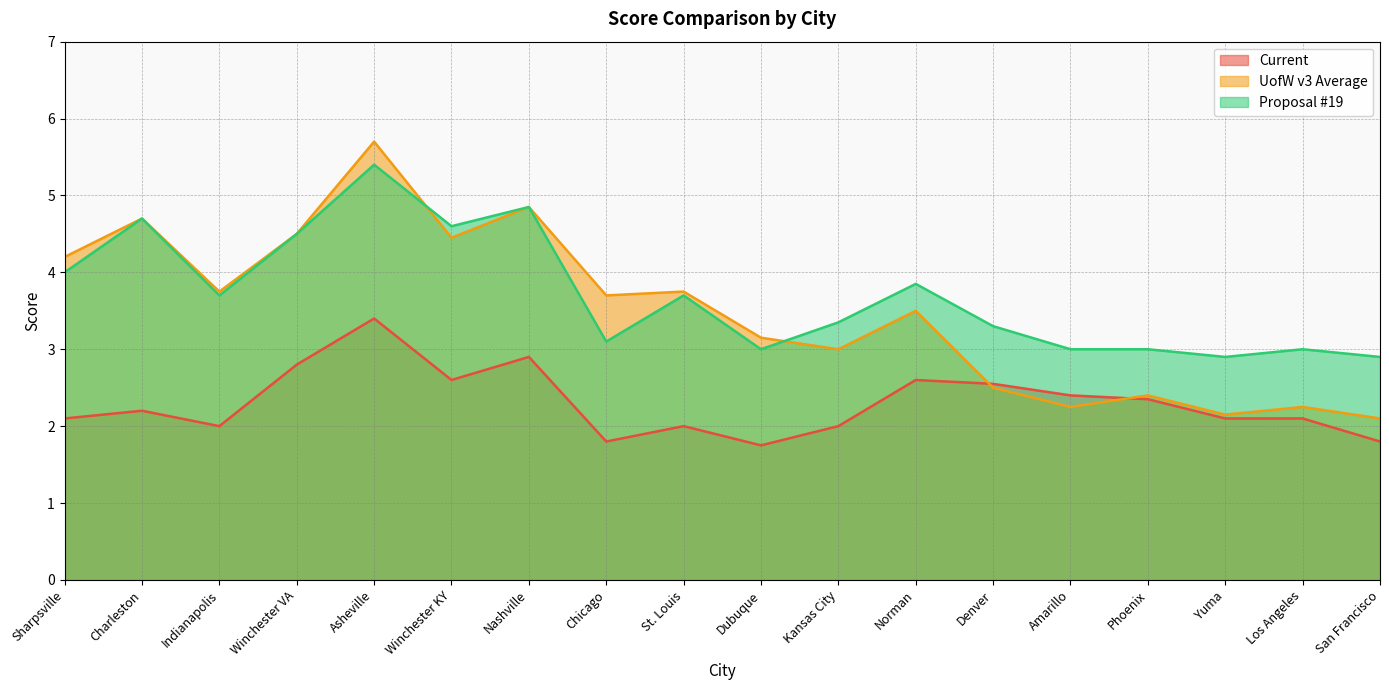

Is it true that UofW v3 Average equals 2.1 at San Francisco?

True